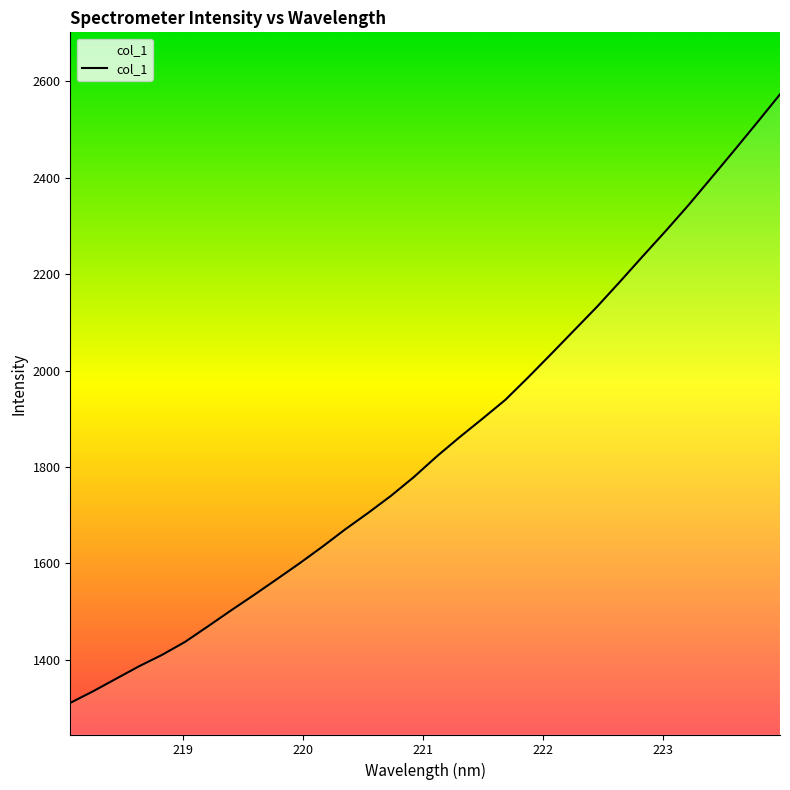

What is the minimum value shown in the chart?

1310.9